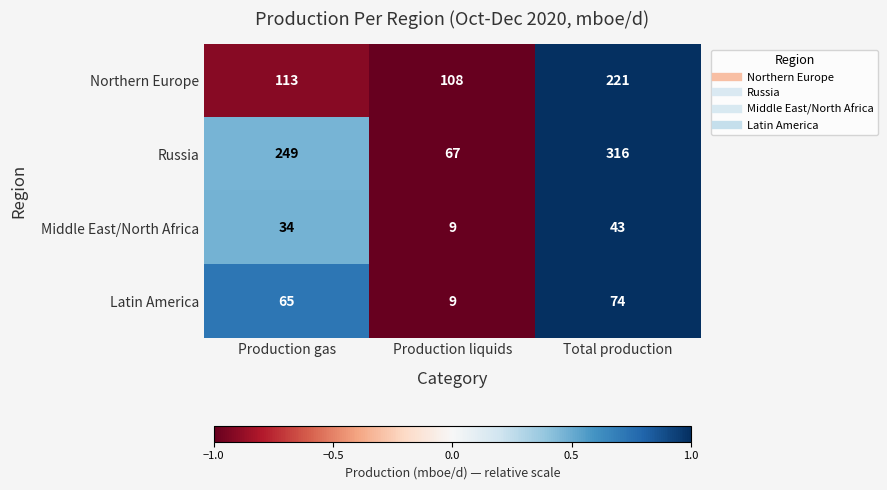

Reading left to right, list all the values displayed in this chart.

Northern Europe: 113	108	221
Russia: 249	67	316
Middle East/North Africa: 34	9	43
Latin America: 65	9	74